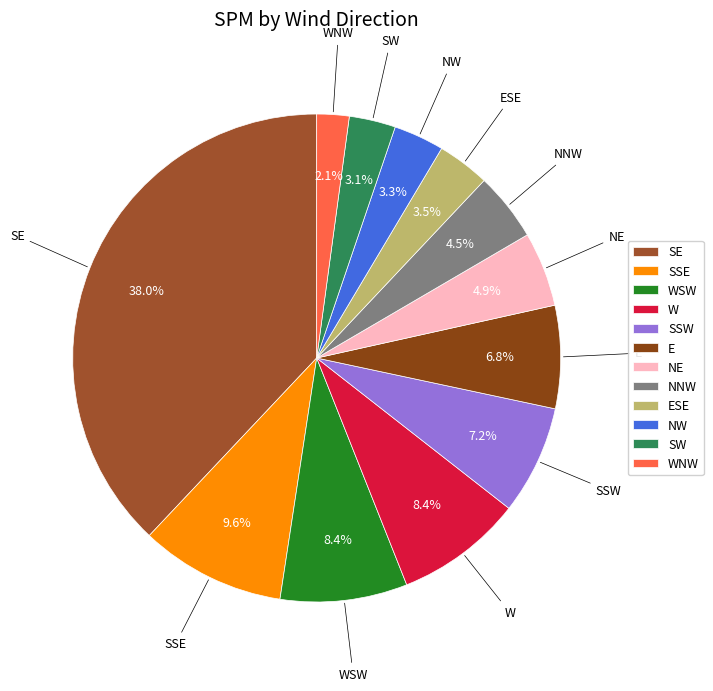

True or false: NW accounts for 3% of the total.

True